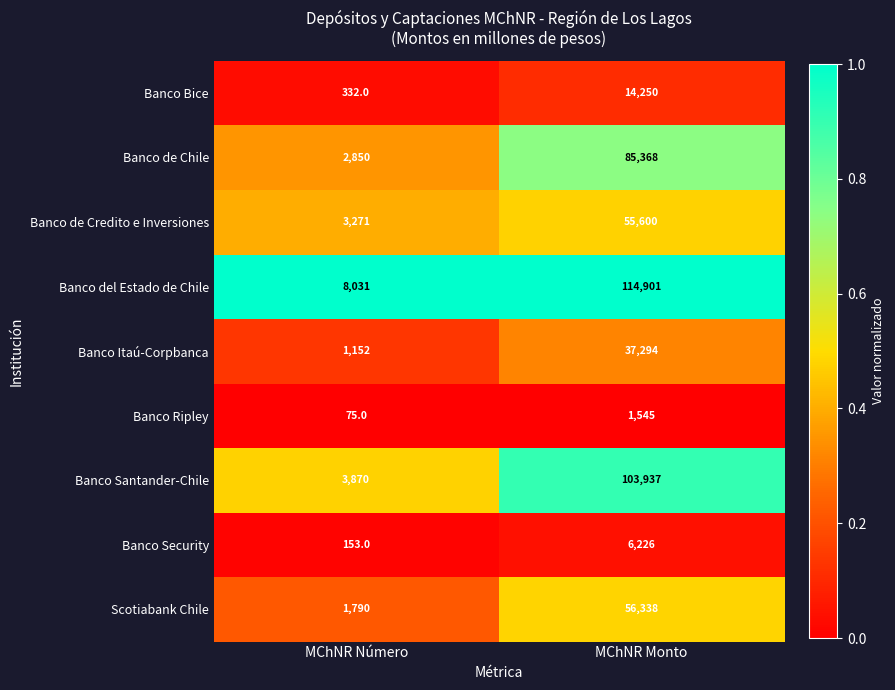

Reading left to right, list all the values displayed in this chart.

Banco Bice: 332	14250
Banco de Chile: 2850	85368
Banco de Credito e Inversiones: 3271	55600
Banco del Estado de Chile: 8031	114901
Banco Itaú-Corpbanca: 1152	37294
Banco Ripley: 75	1545
Banco Santander-Chile: 3870	103937
Banco Security: 153	6226
Scotiabank Chile: 1790	56338